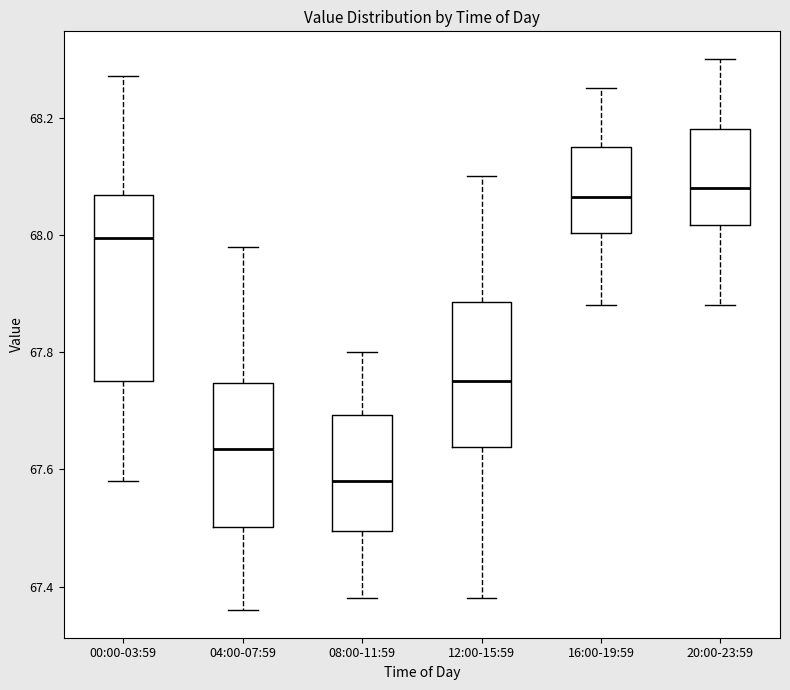

Reading left to right, transcribe this box plot: for each box, give where its median line is, the range the box spans, and where its two whiskers end, as read against the y-axis. The values are not printed on the chart, so give them approximately, as read against the axis.

00:00-03:59: median 68.00, box 67.76 to 68.06, whiskers 67.58 to 68.28
04:00-07:59: median 67.64, box 67.50 to 67.74, whiskers 67.36 to 67.98
08:00-11:59: median 67.58, box 67.50 to 67.70, whiskers 67.38 to 67.80
12:00-15:59: median 67.76, box 67.64 to 67.88, whiskers 67.38 to 68.10
16:00-19:59: median 68.06, box 68.00 to 68.16, whiskers 67.88 to 68.26
20:00-23:59: median 68.08, box 68.02 to 68.18, whiskers 67.88 to 68.30